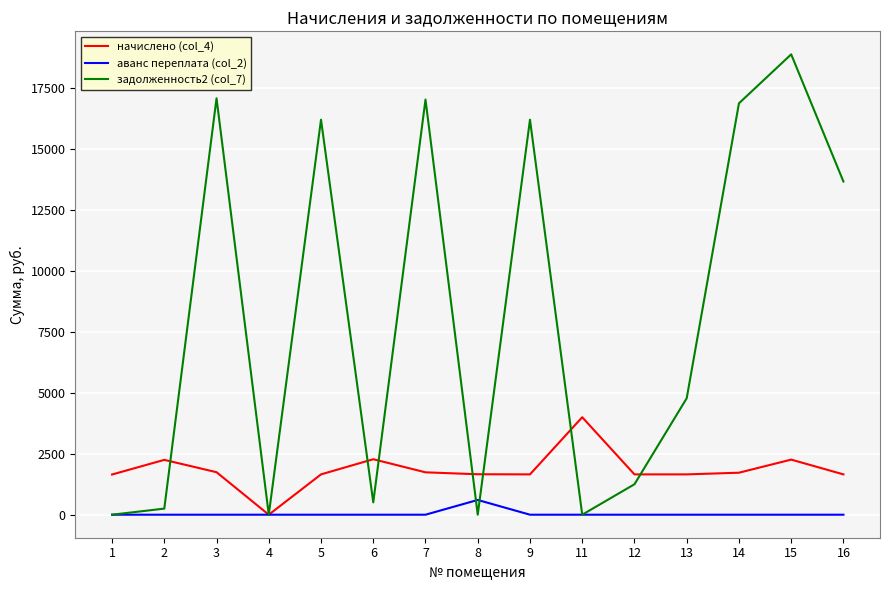

Rank the series by their maximum value, from highest to lowest.

задолженность2 (col_7), начислено (col_4), аванс переплата (col_2)